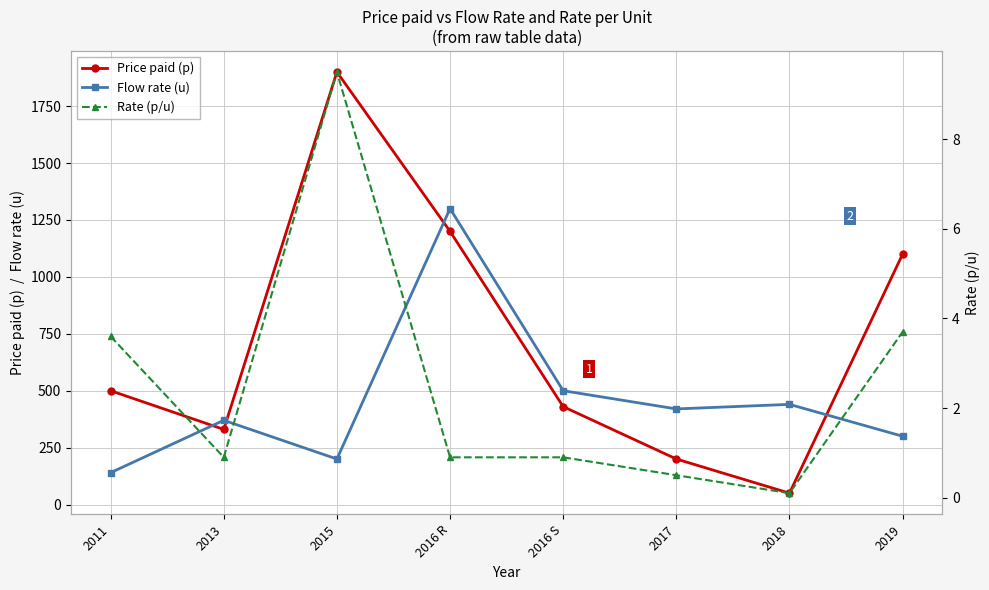

At which category is the sum across all series the highest?

2016 R